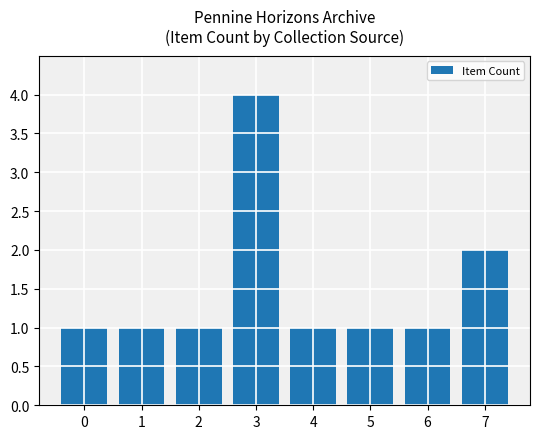

What is the value of the 5th bar from the left?

1